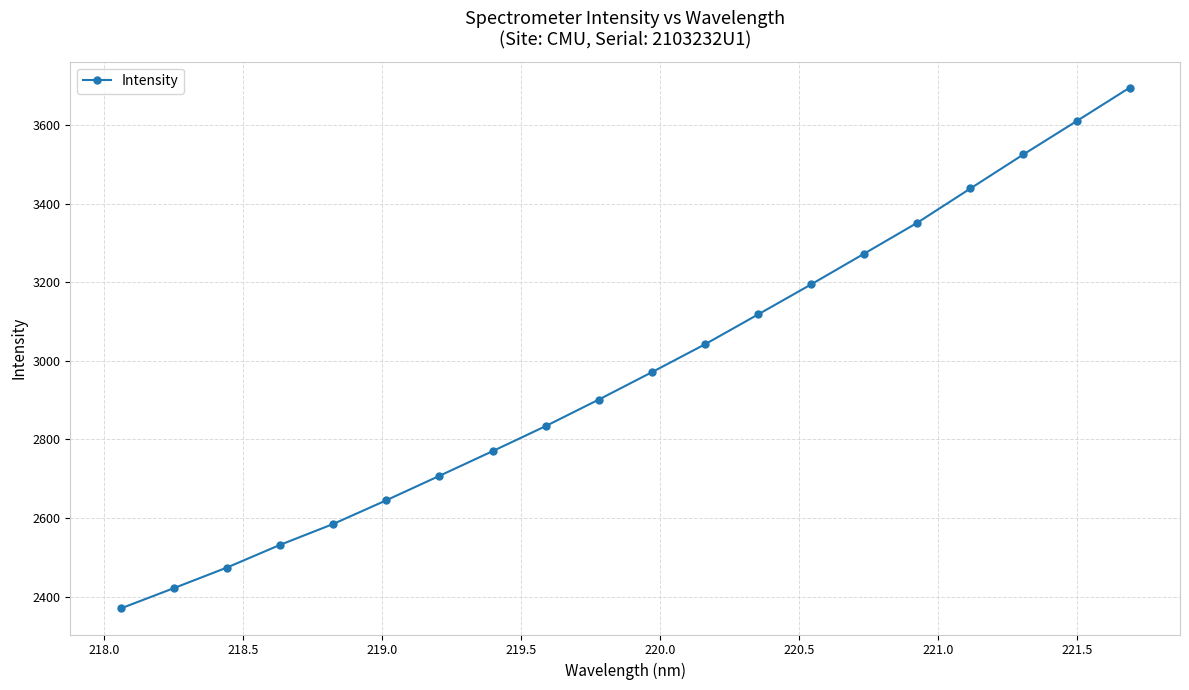

What is the sum of all values?

59460.3